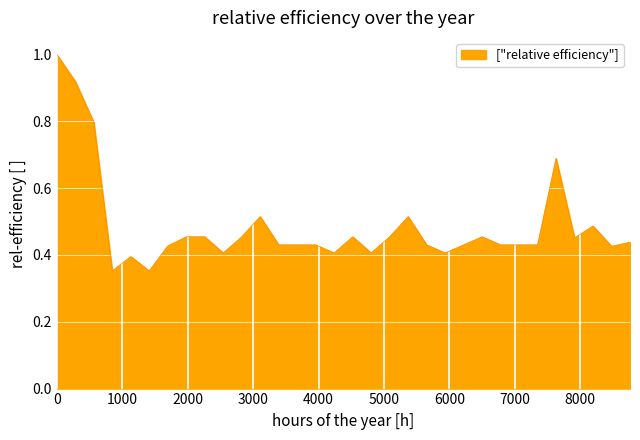

What is the maximum value shown in the chart?

1.0